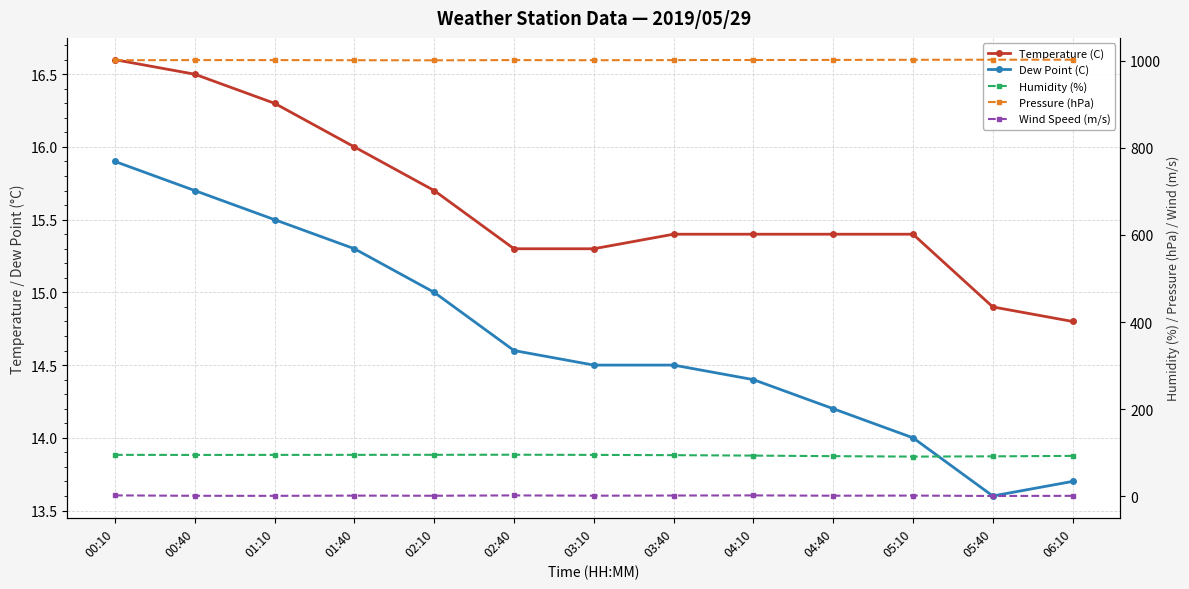

True or false: Temperature (C) and Dew Point (C) intersect in this chart.

False